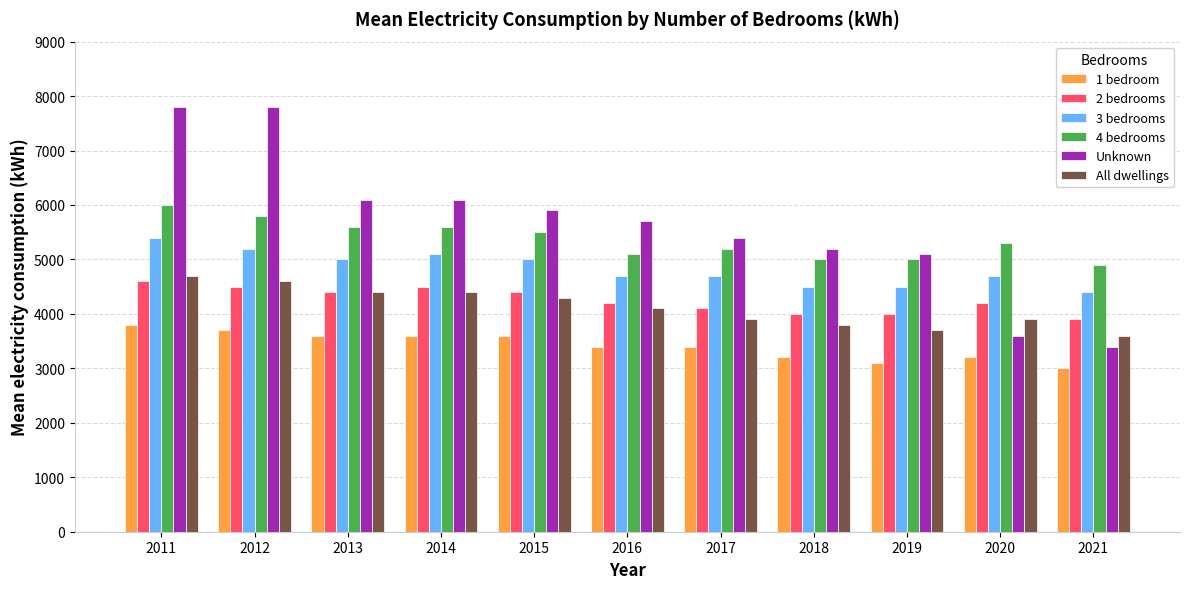

Reading left to right, transcribe all the data shown in this chart.

1 bedroom: 3800	3700	3600	3600	3600	3400	3400	3200	3100	3200	3000
2 bedrooms: 4600	4500	4400	4500	4400	4200	4100	4000	4000	4200	3900
3 bedrooms: 5400	5200	5000	5100	5000	4700	4700	4500	4500	4700	4400
4 bedrooms: 6000	5800	5600	5600	5500	5100	5200	5000	5000	5300	4900
Unknown: 7800	7800	6100	6100	5900	5700	5400	5200	5100	3600	3400
All dwellings: 4700	4600	4400	4400	4300	4100	3900	3800	3700	3900	3600